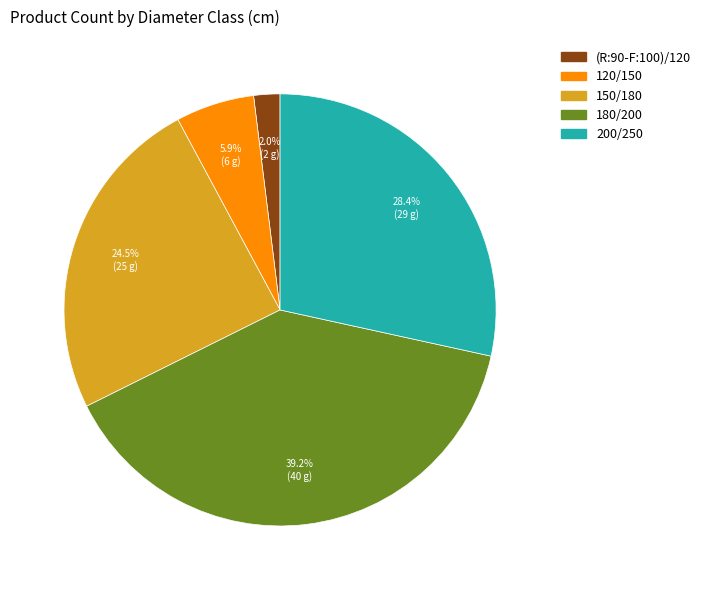

Which has a higher value, 120/150 or 150/180?

150/180